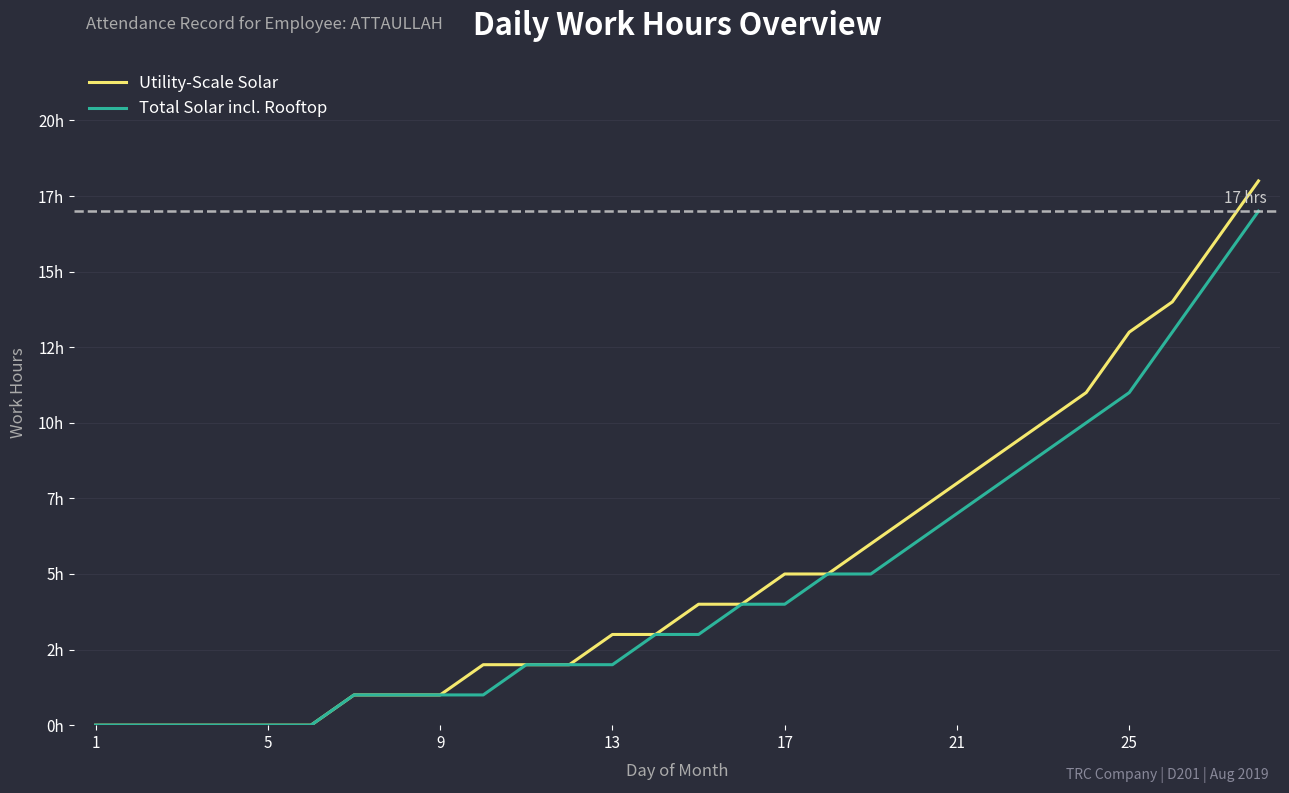

Is this an area chart (filled region under the line)?

No